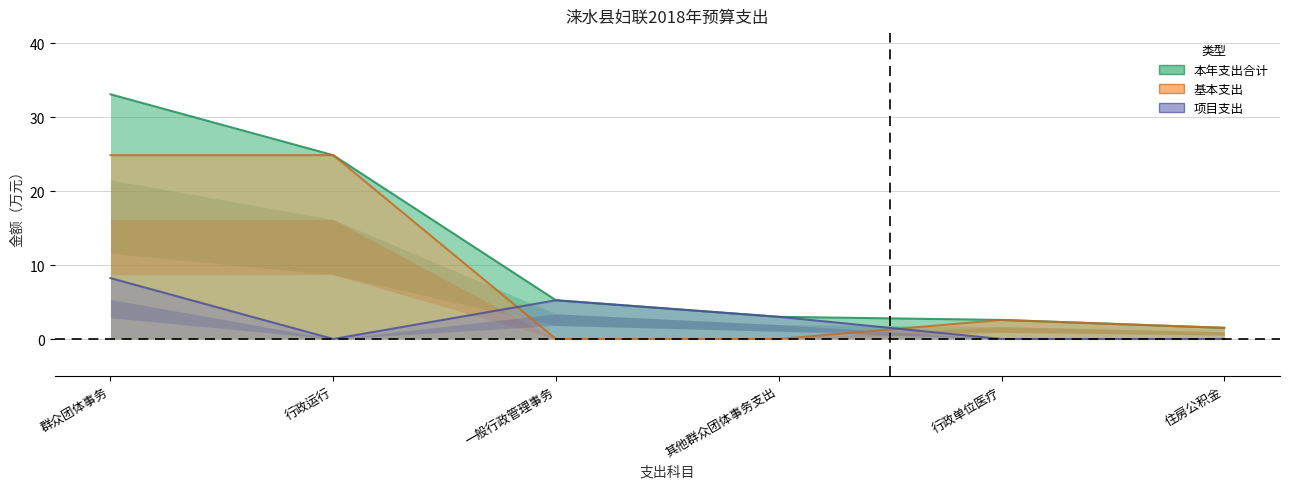

How many data points in 本年支出合计 are above 5?

3